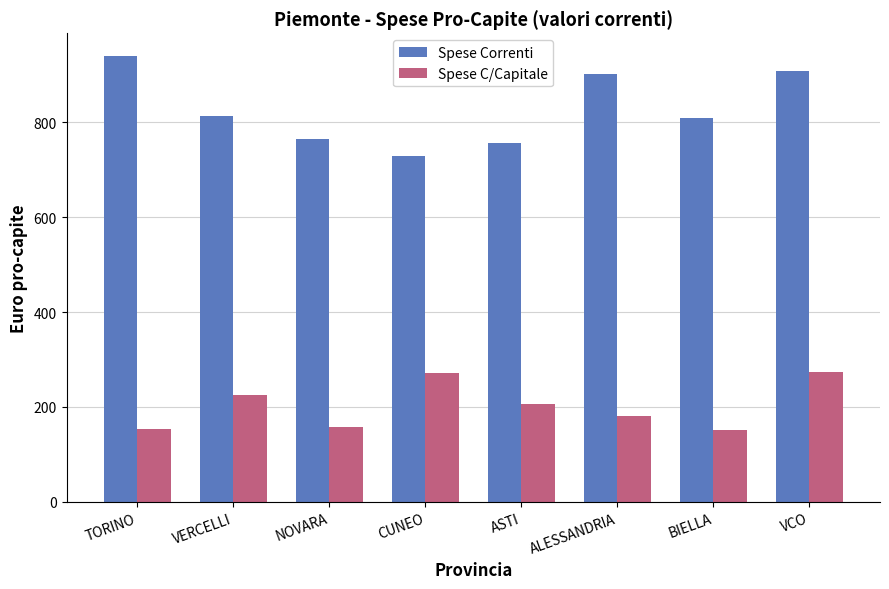

How many bars are there in each group?

2